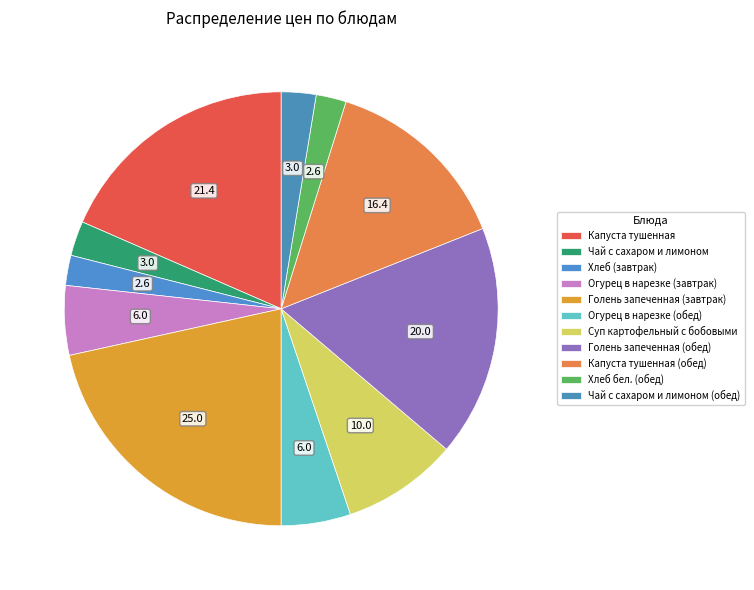

How many slices are in this pie chart?

11